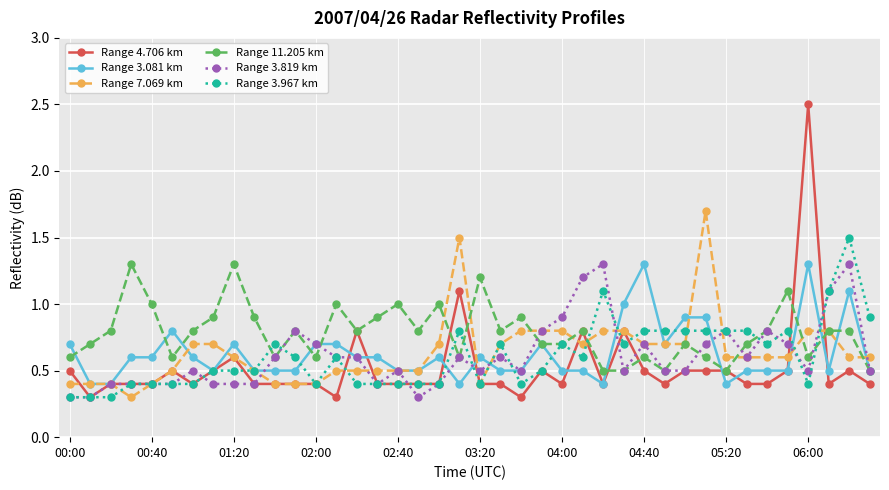

Which series has the widest spread of values?

Range 4.706 km